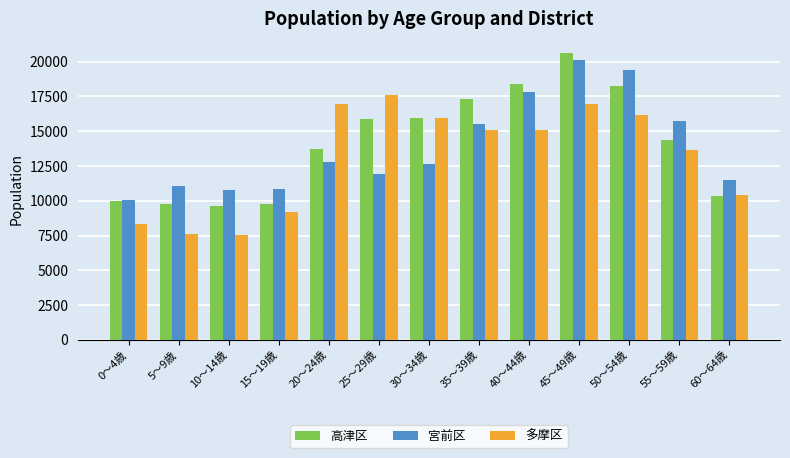

What is the approximate value of 多摩区 at 10～14歳, to the nearest 100?

7600